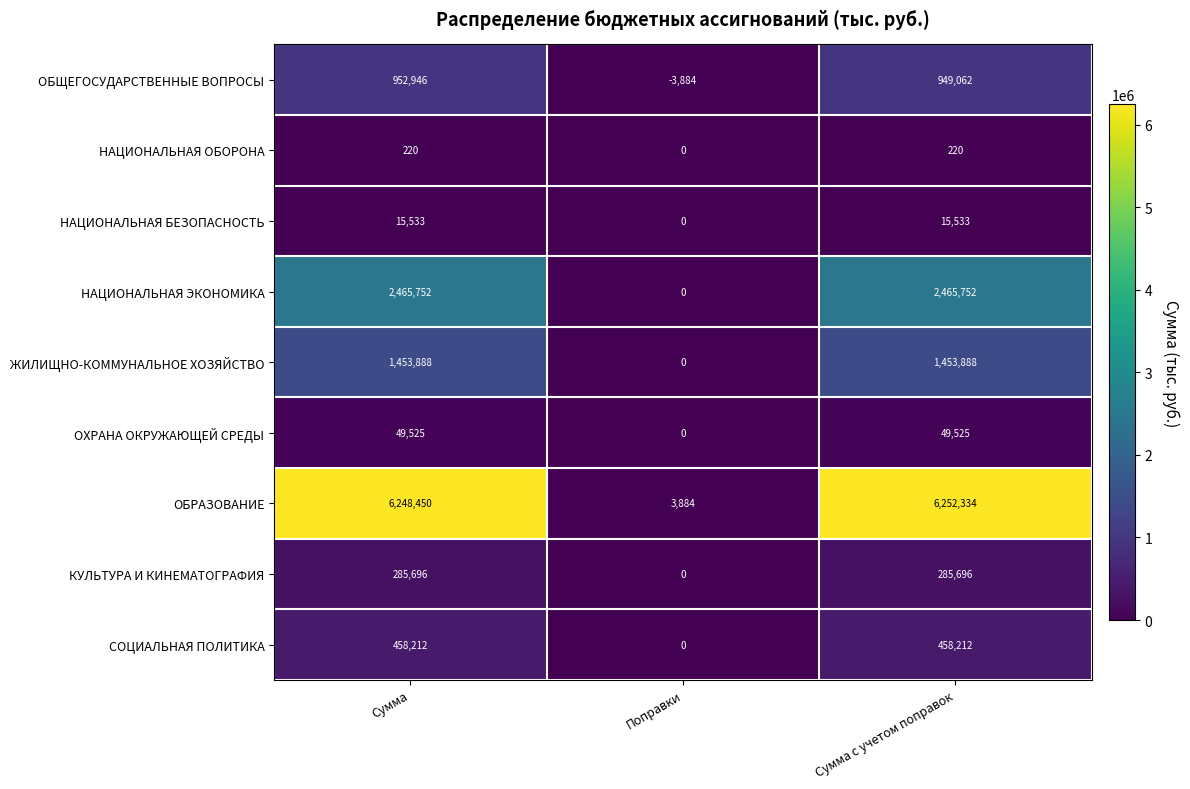

Reading left to right, list all the values displayed in this chart.

ОБЩЕГОСУДАРСТВЕННЫЕ ВОПРОСЫ: 952946	-3884	949062
НАЦИОНАЛЬНАЯ ОБОРОНА: 220	0	220
НАЦИОНАЛЬНАЯ БЕЗОПАСНОСТЬ: 15533	0	15533
НАЦИОНАЛЬНАЯ ЭКОНОМИКА: 2465752	0	2465752
ЖИЛИЩНО-КОММУНАЛЬНОЕ ХОЗЯЙСТВО: 1453888	0	1453888
ОХРАНА ОКРУЖАЮЩЕЙ СРЕДЫ: 49525	0	49525
ОБРАЗОВАНИЕ: 6248450	3884	6252334
КУЛЬТУРА И КИНЕМАТОГРАФИЯ: 285696	0	285696
СОЦИАЛЬНАЯ ПОЛИТИКА: 458212	0	458212